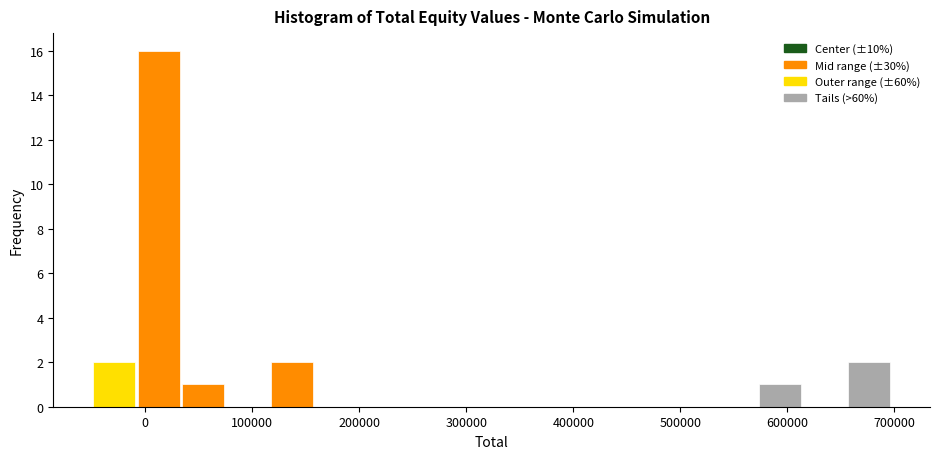

Which range on the x-axis has the tallest bar?

-10000 to 30000